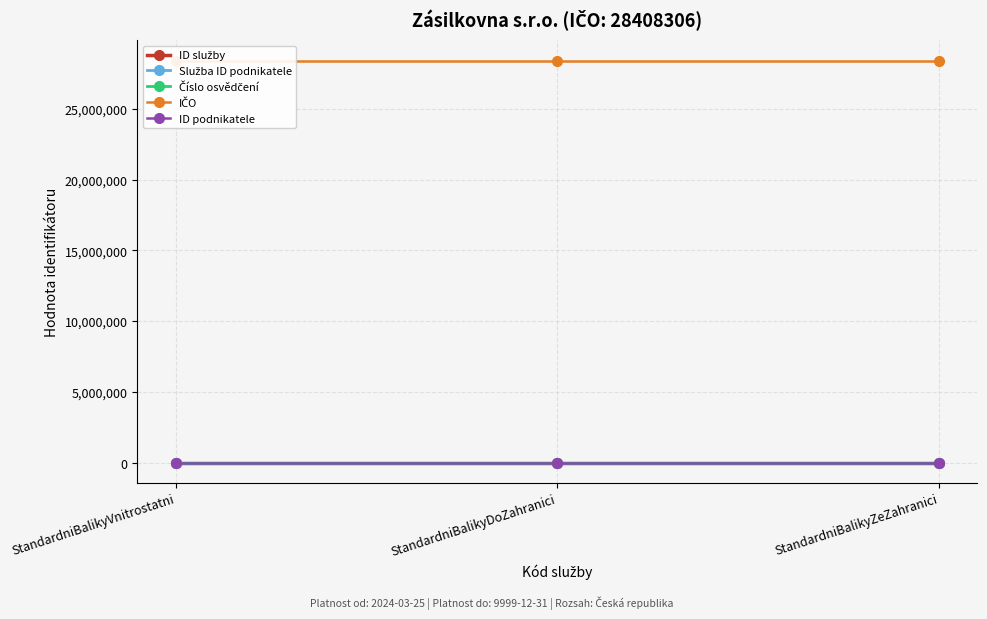

The ID podnikatele series shows 20 at StandardniBalikyVnitrostatni. True or false?

True